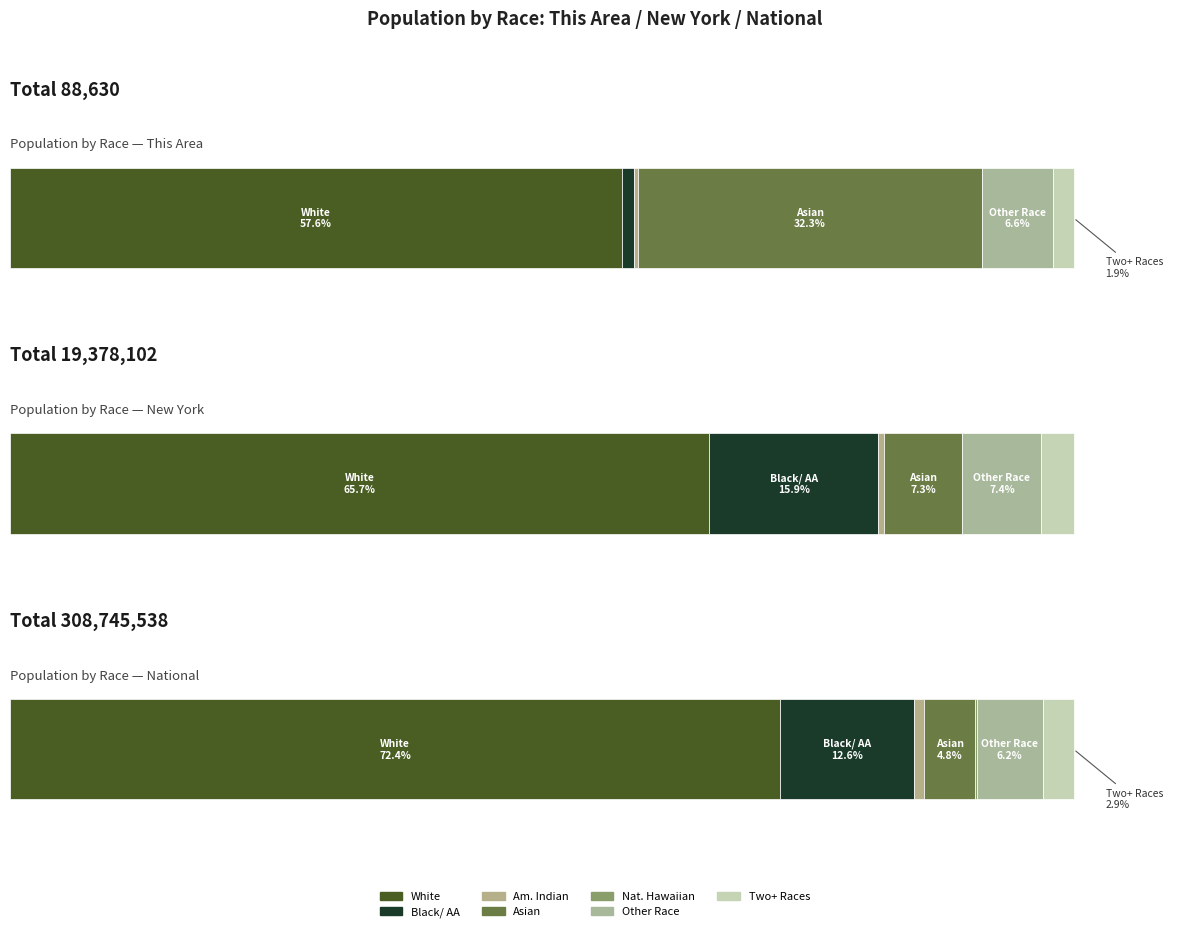

Rank the series by their maximum value, from lowest to highest.

This Area, New York, National